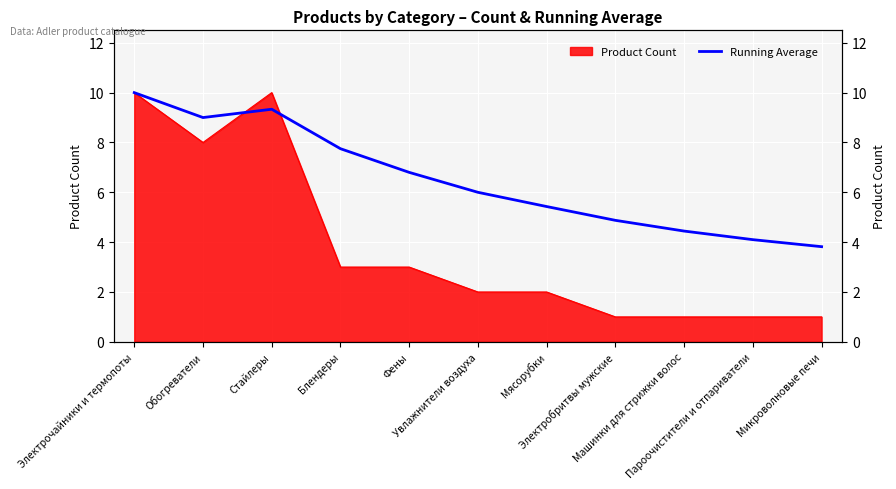

What is the change in value from Обогреватели to Пароочистители и отпариватели?

-4.9